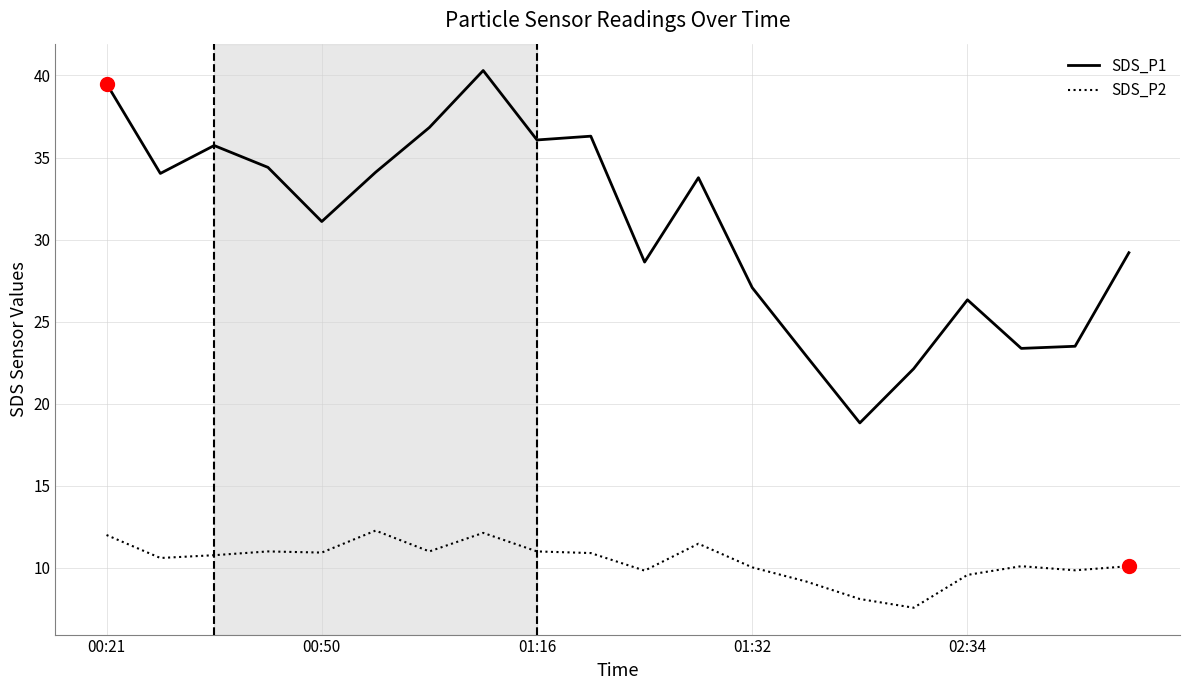

Which series has the largest total across all categories?

SDS_P1